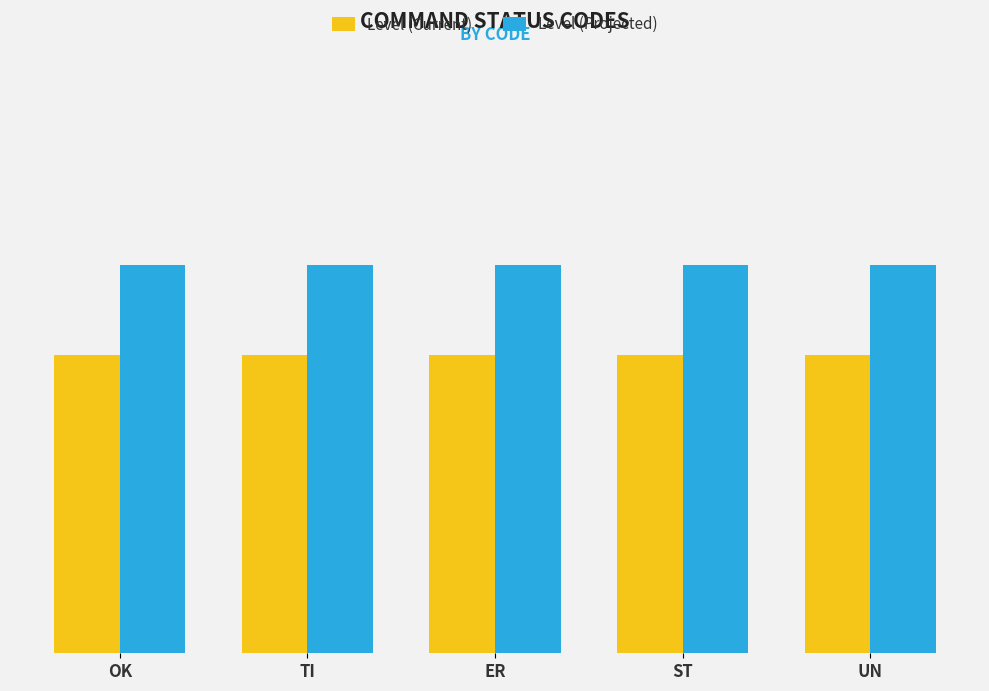

What are all the series names shown in the legend?

Level (Current), Level (Projected)